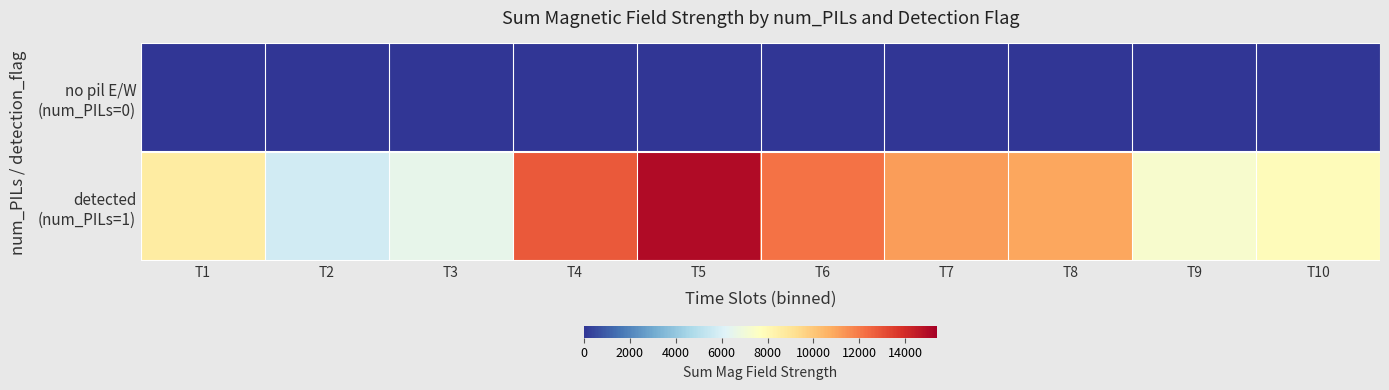

What is the spread (max minus min) of values at T7?

11165.2